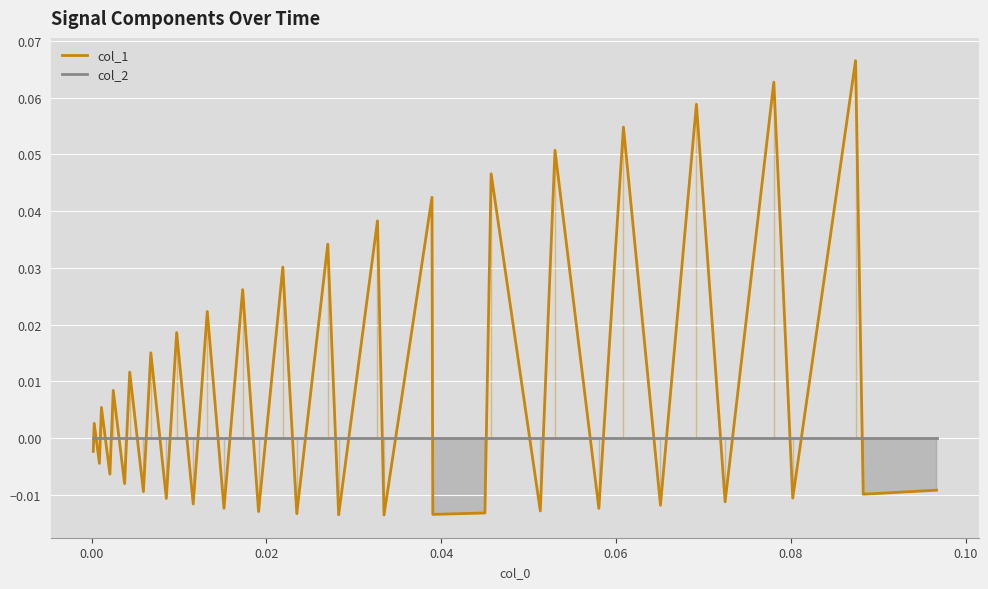

How many lines are shown in the chart?

2